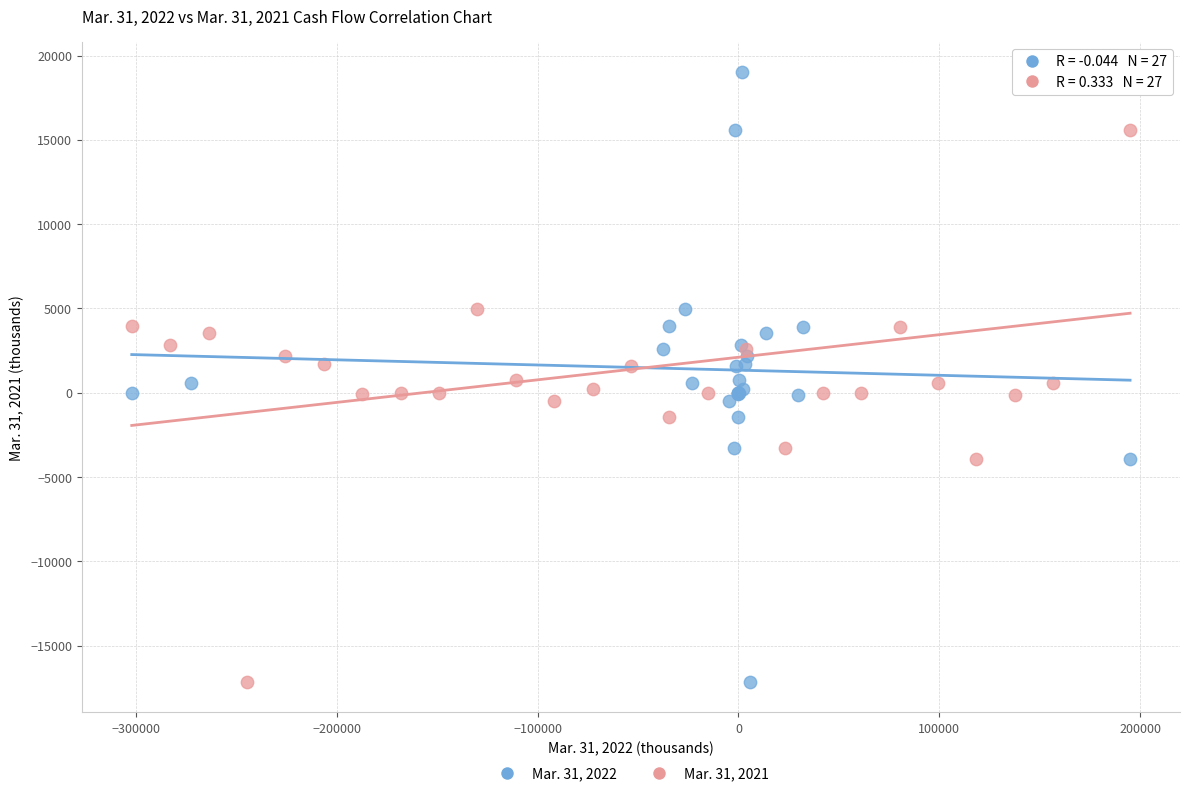

What are all the series names shown in the legend?

Mar. 31, 2022, Mar. 31, 2021